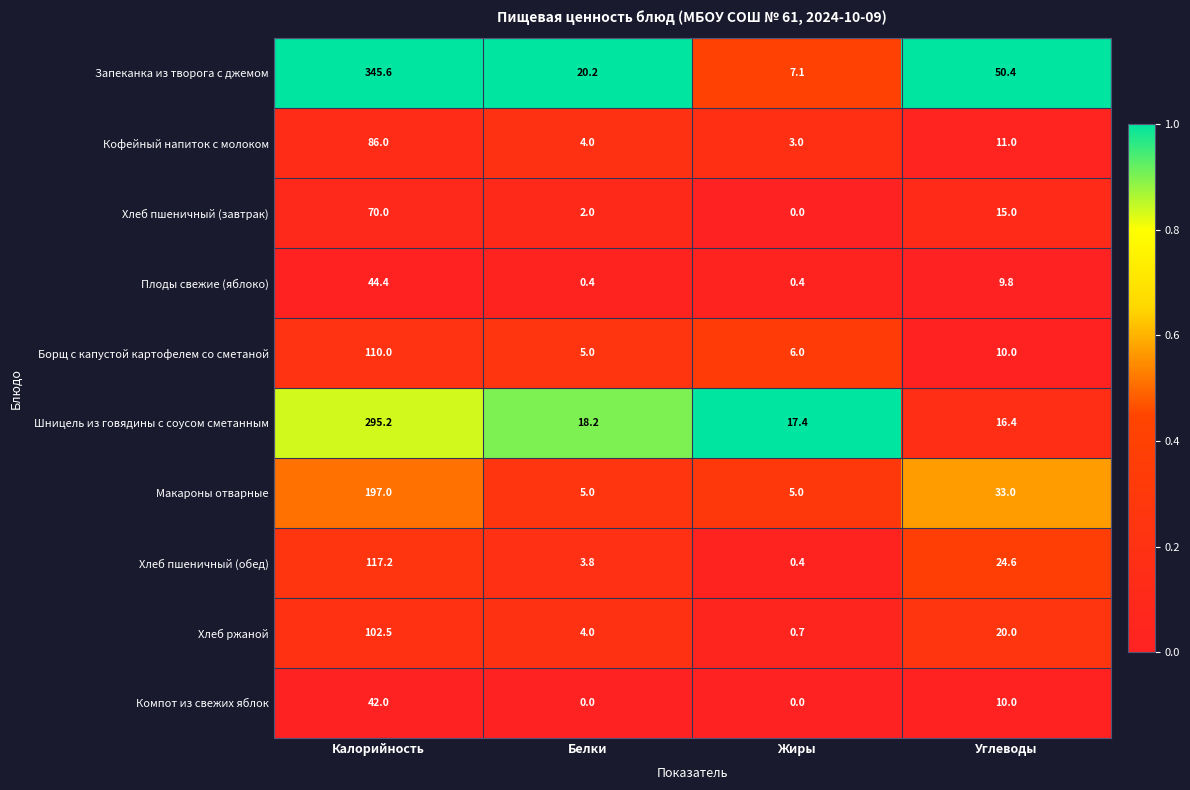

What is the greatest value displayed?

345.6